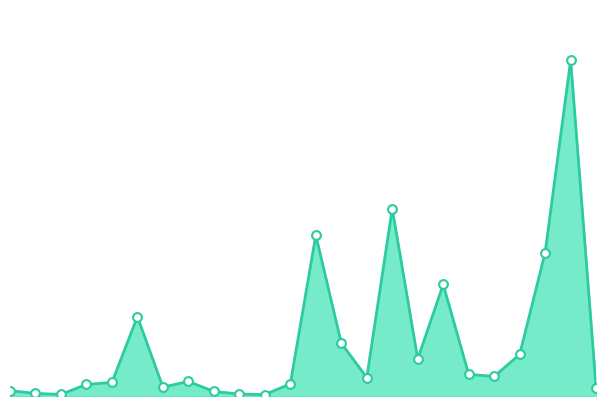

Does the chart have visible grid lines?

No